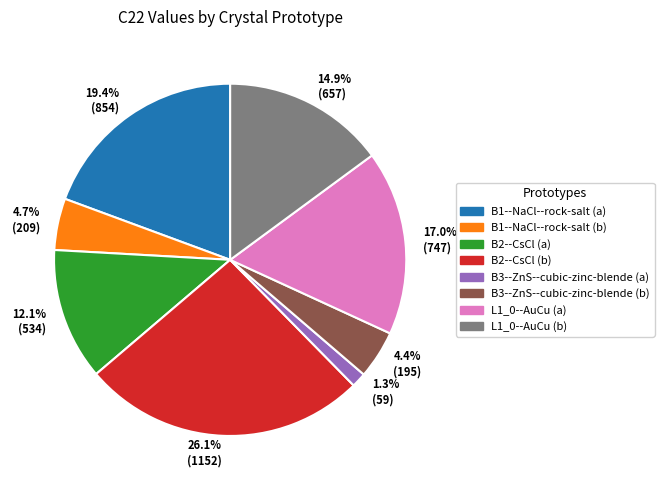

True or false: L1_0--AuCu (a) accounts for 31% of the total.

False